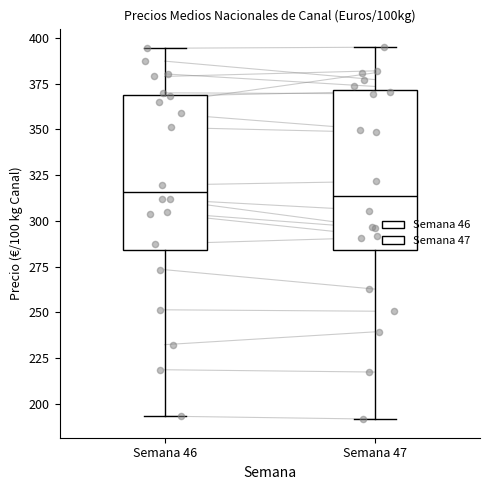

Reading left to right, transcribe this box plot: for each box, give where its median line is, the range the box spans, and where its two whiskers end, as read against the y-axis. The values are not printed on the chart, so give them approximately, as read against the axis.

Semana 46: median 315, box 285 to 370, whiskers 195 to 395
Semana 47: median 315, box 285 to 370, whiskers 190 to 395